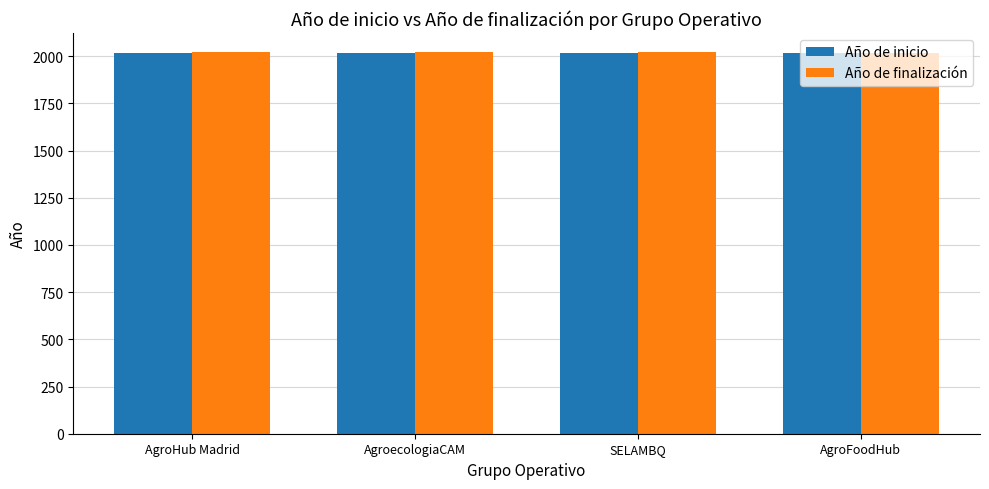

How many series are shown in this chart?

2